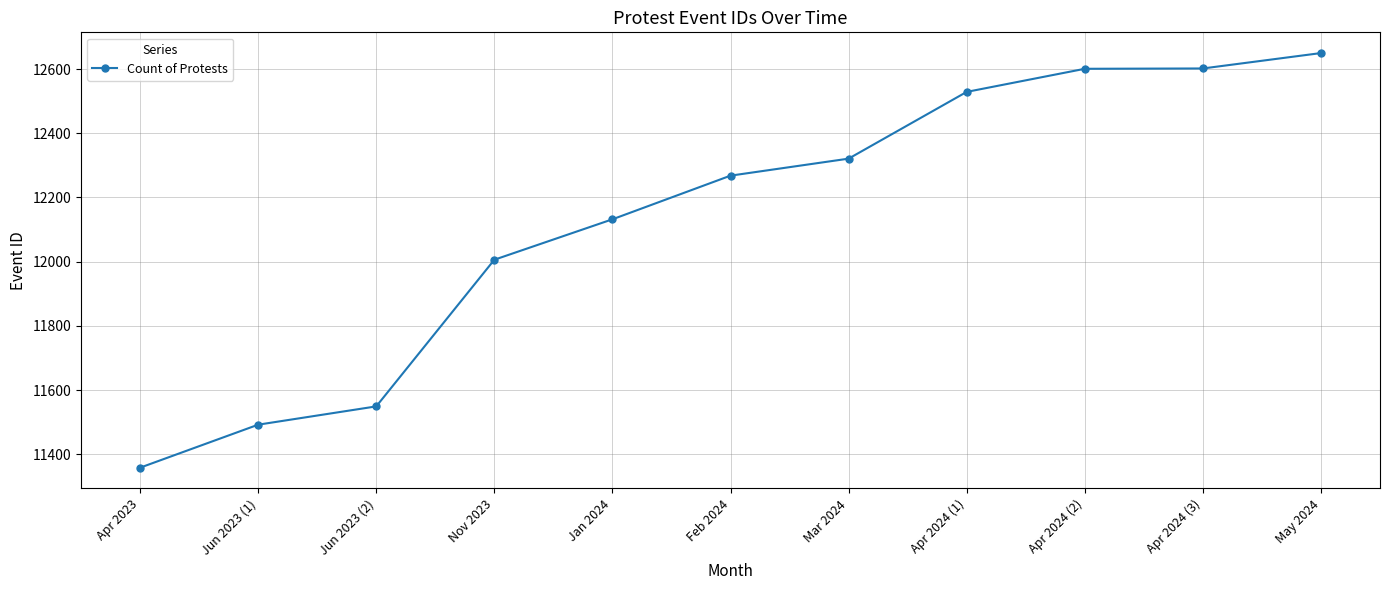

Which has a higher value, Mar 2024 or Nov 2023?

Mar 2024